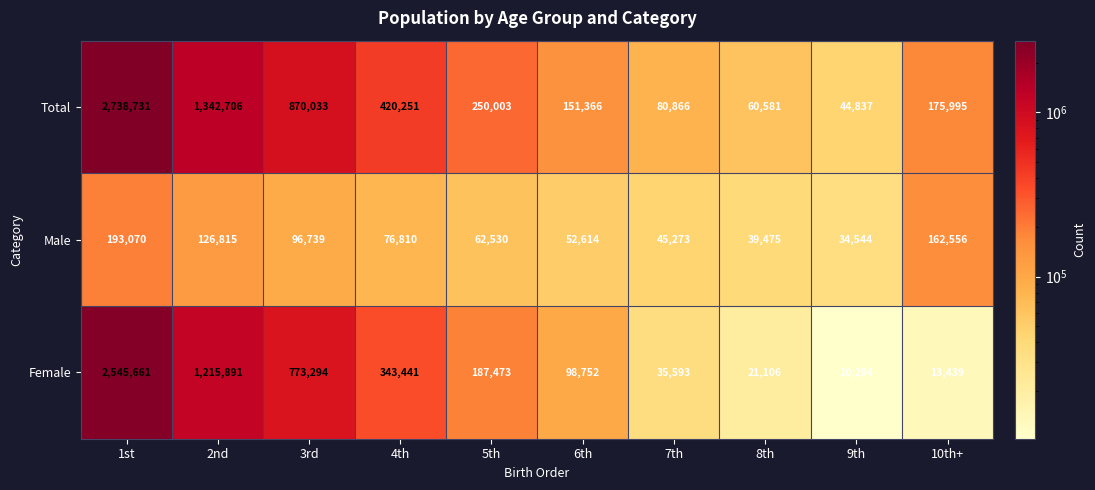

Reading left to right, list all the values displayed in this chart.

Total: 2738731	1342706	870033	420251	250003	151366	80866	60581	44837	175995
Male: 193070	126815	96739	76810	62530	52614	45273	39475	34544	162556
Female: 2545661	1215891	773294	343441	187473	98752	35593	21106	10294	13439